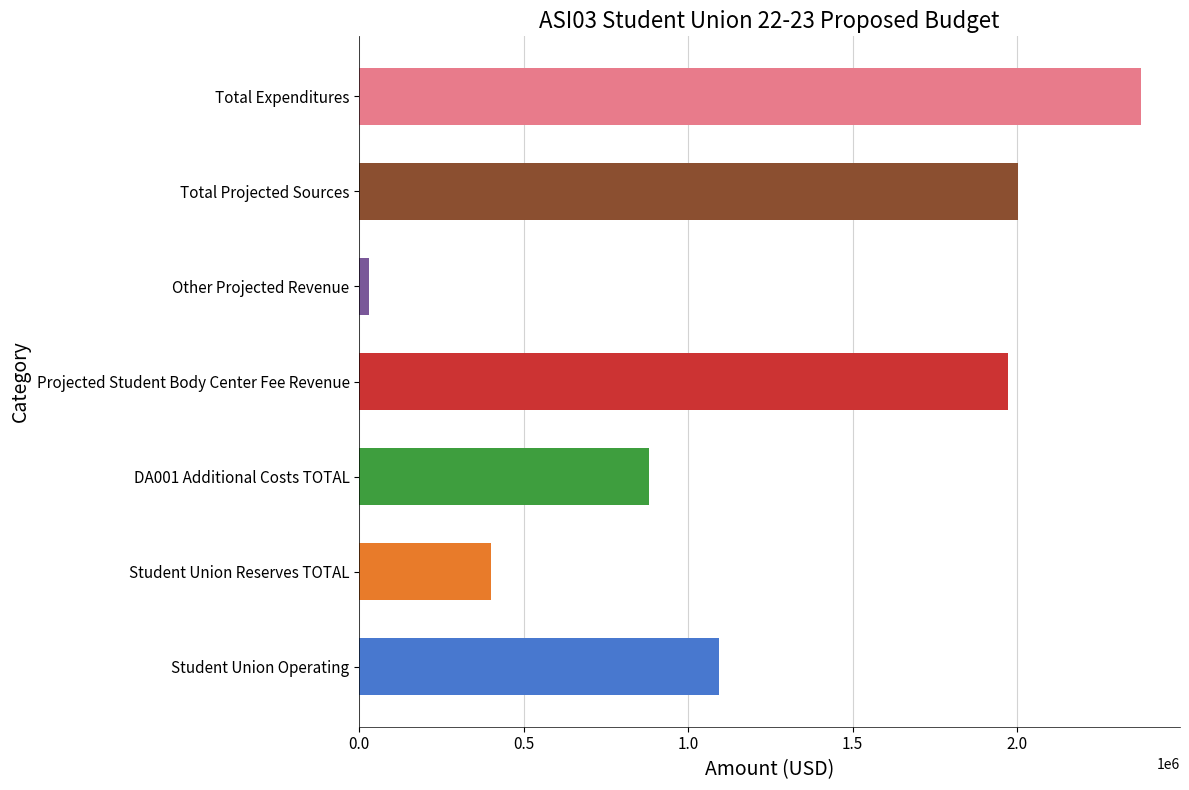

What is the difference between the second highest and minimum values?

1973484.0